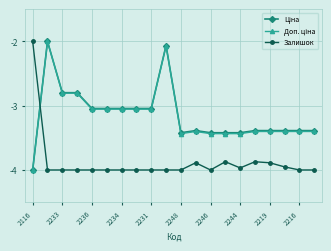

What is the highest value of the Залишок series?

-2.0